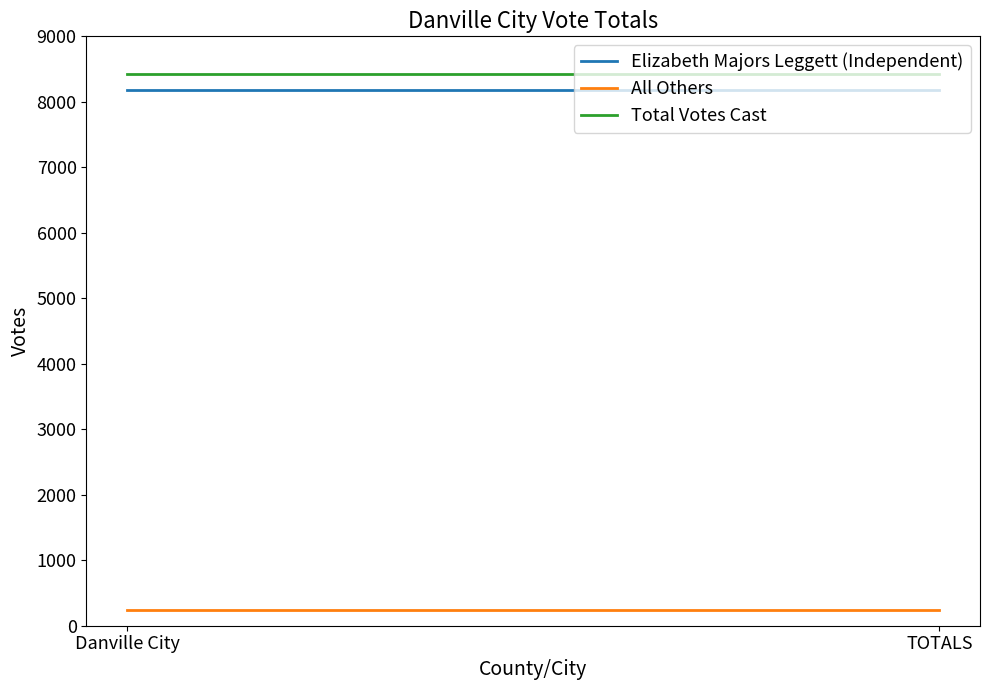

Reading left to right, extract all data points from this chart.

Elizabeth Majors Leggett (Independent): Danville City=8183	TOTALS=8183
All Others: Danville City=245	TOTALS=245
Total Votes Cast: Danville City=8428	TOTALS=8428